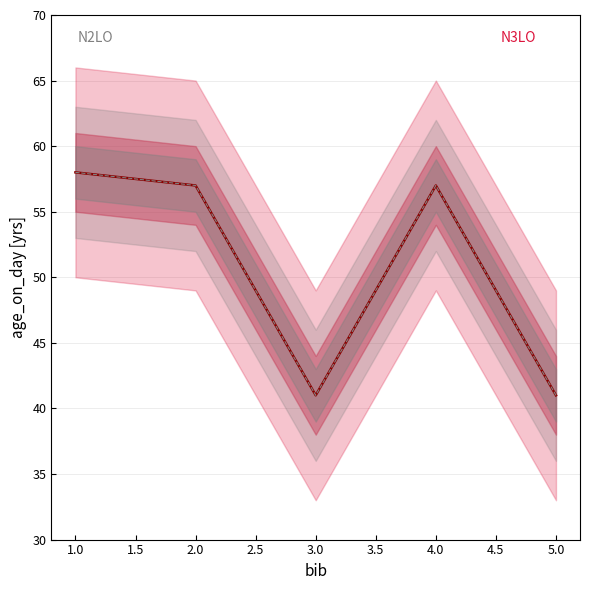

Reading right to left, list all the values displayed in this chart.

41	57	41	57	58